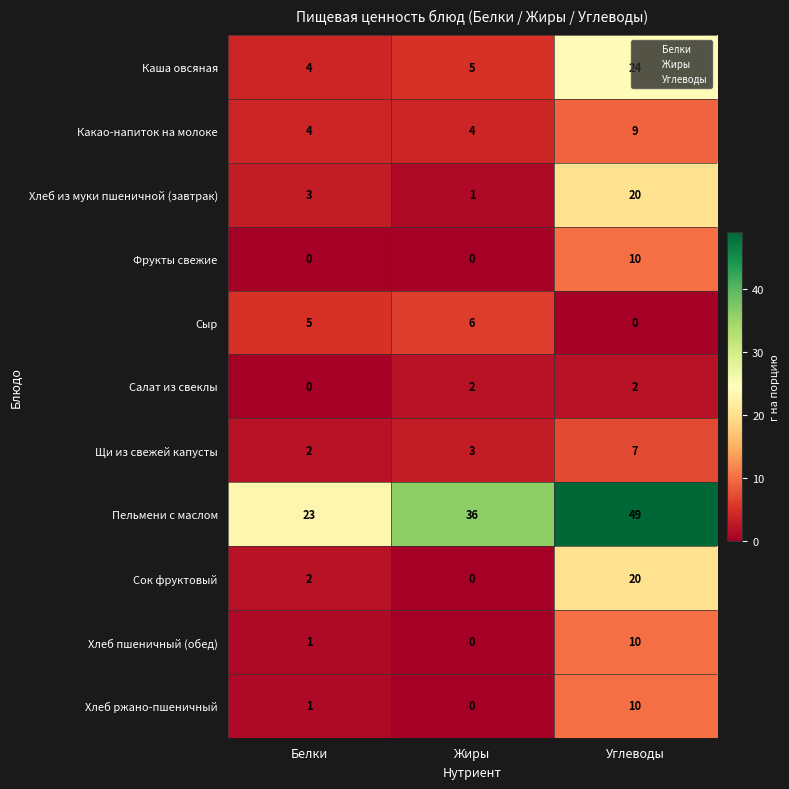

What is the greatest value displayed?

49